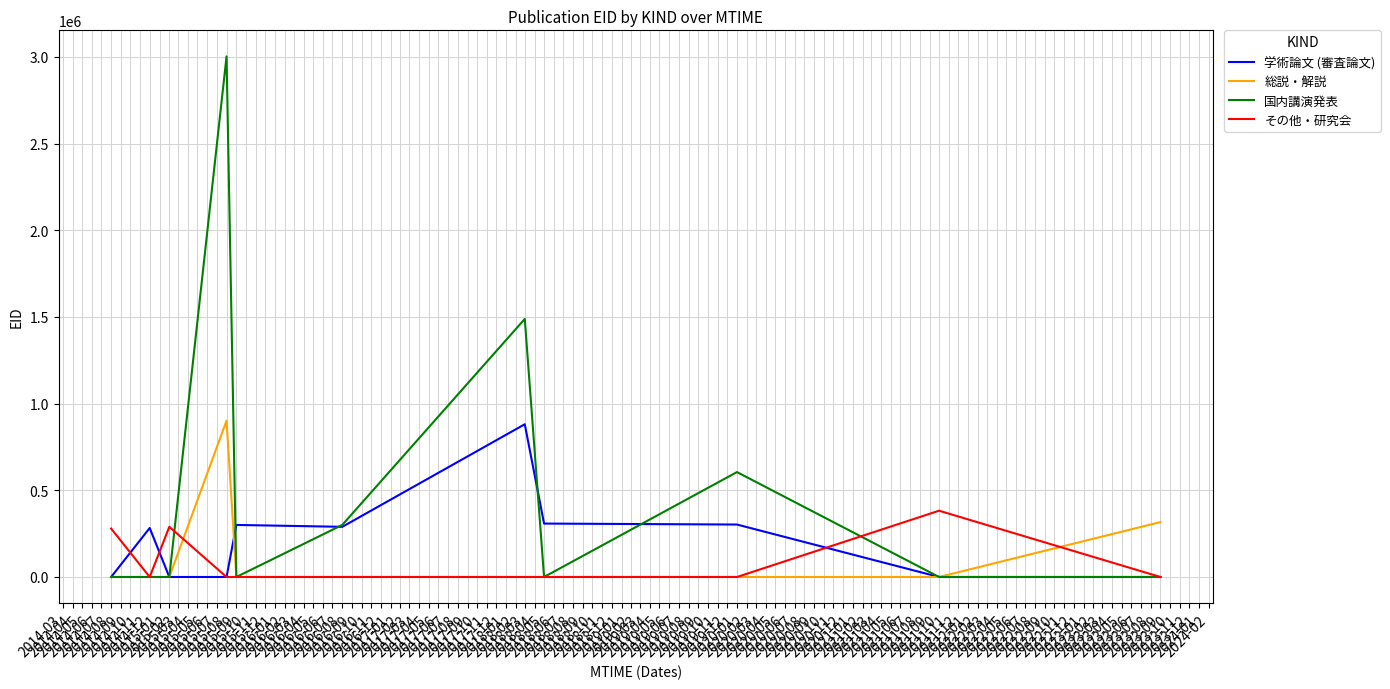

At which category is the sum across all series the highest?

2015-08